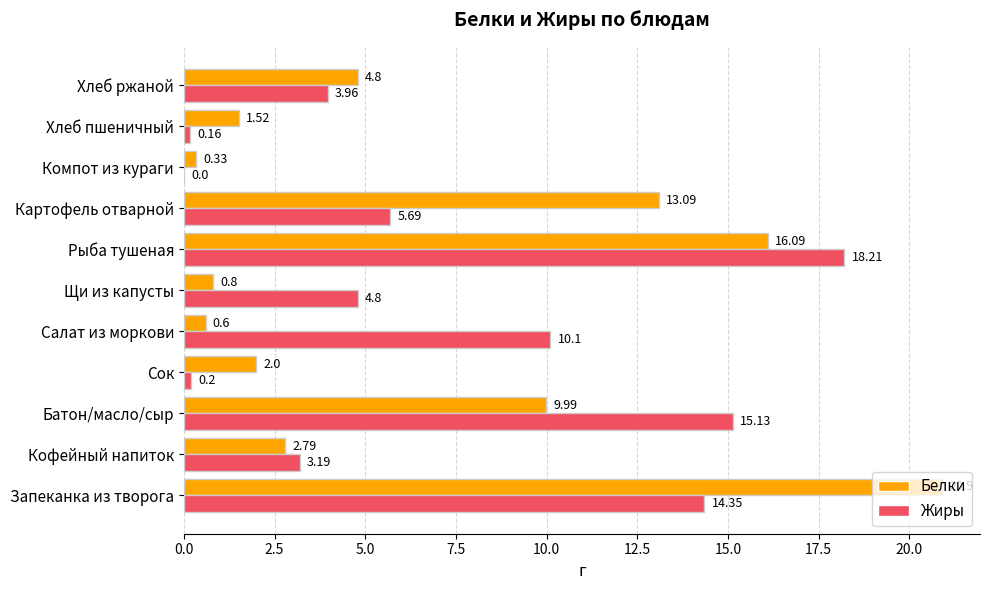

What is the sum of all Белки values?

72.9